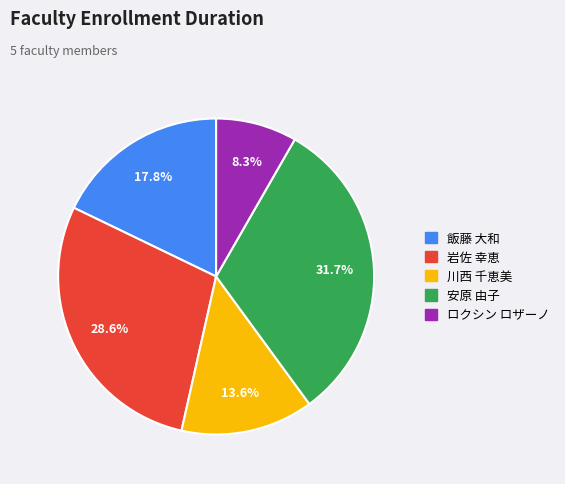

Rank the categories by value from highest to lowest.

安原 由子, 岩佐 幸恵, 飯藤 大和, 川西 千恵美, ロクシン ロザーノ